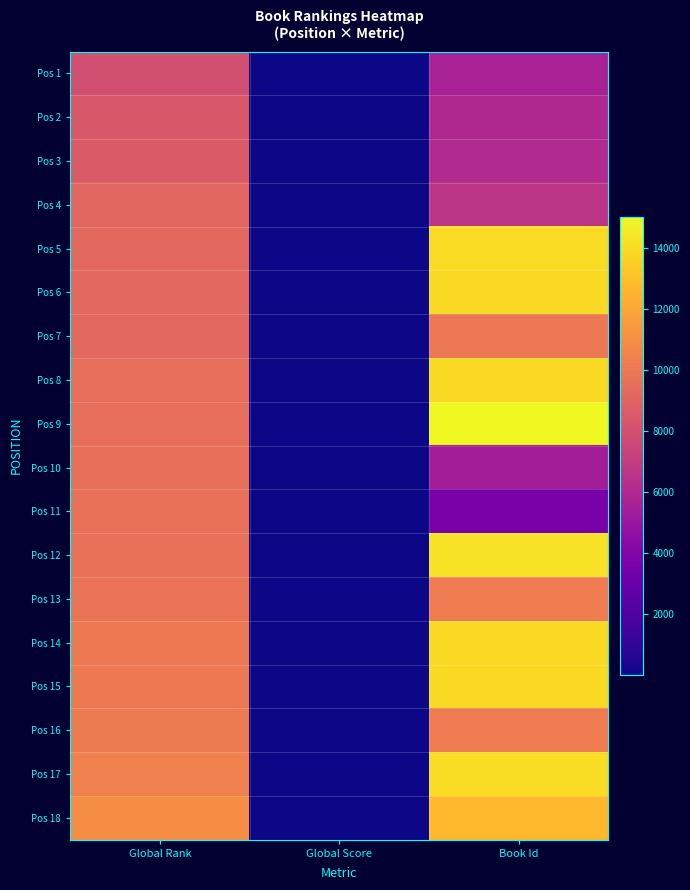

What is the total value across all series at Global Rank?

171105